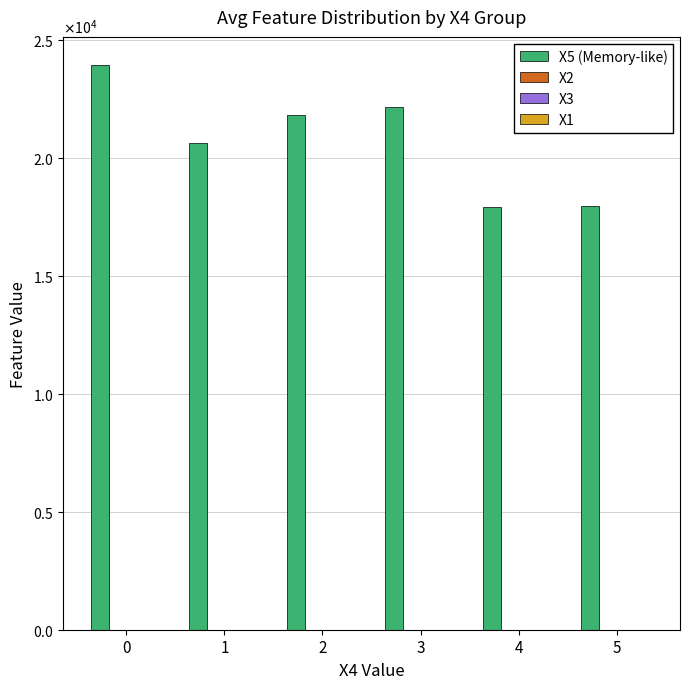

Are the bars grouped side by side (vs. stacked)?

Yes